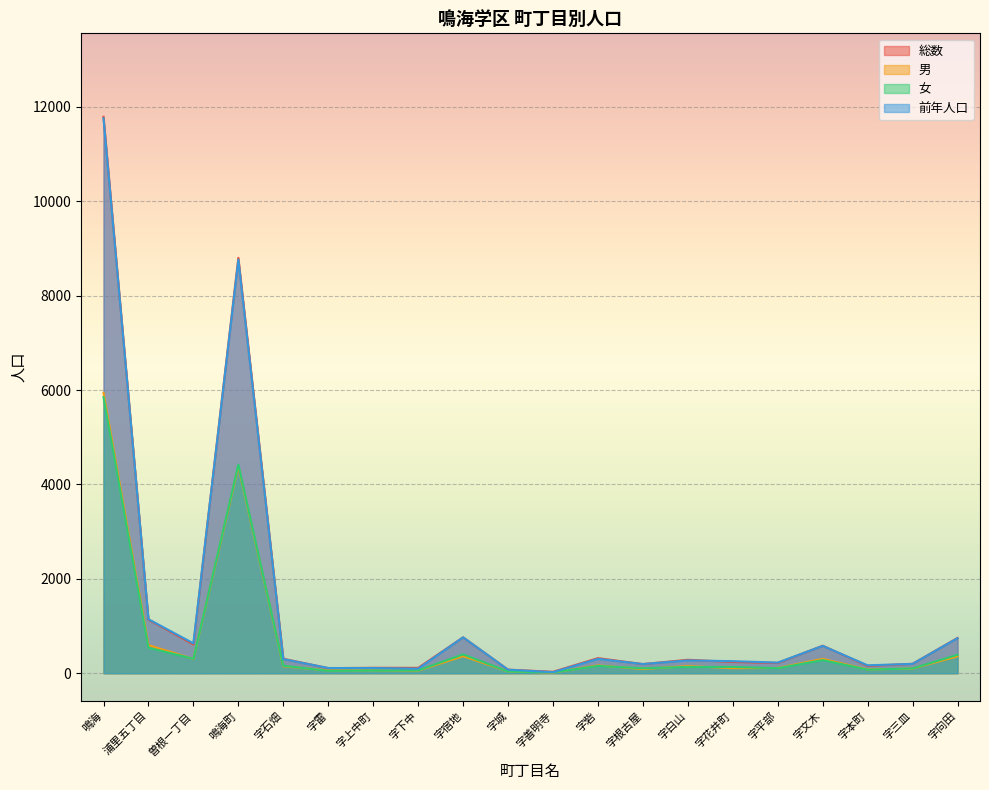

What are all the series names shown in the legend?

総数, 男, 女, 前年人口